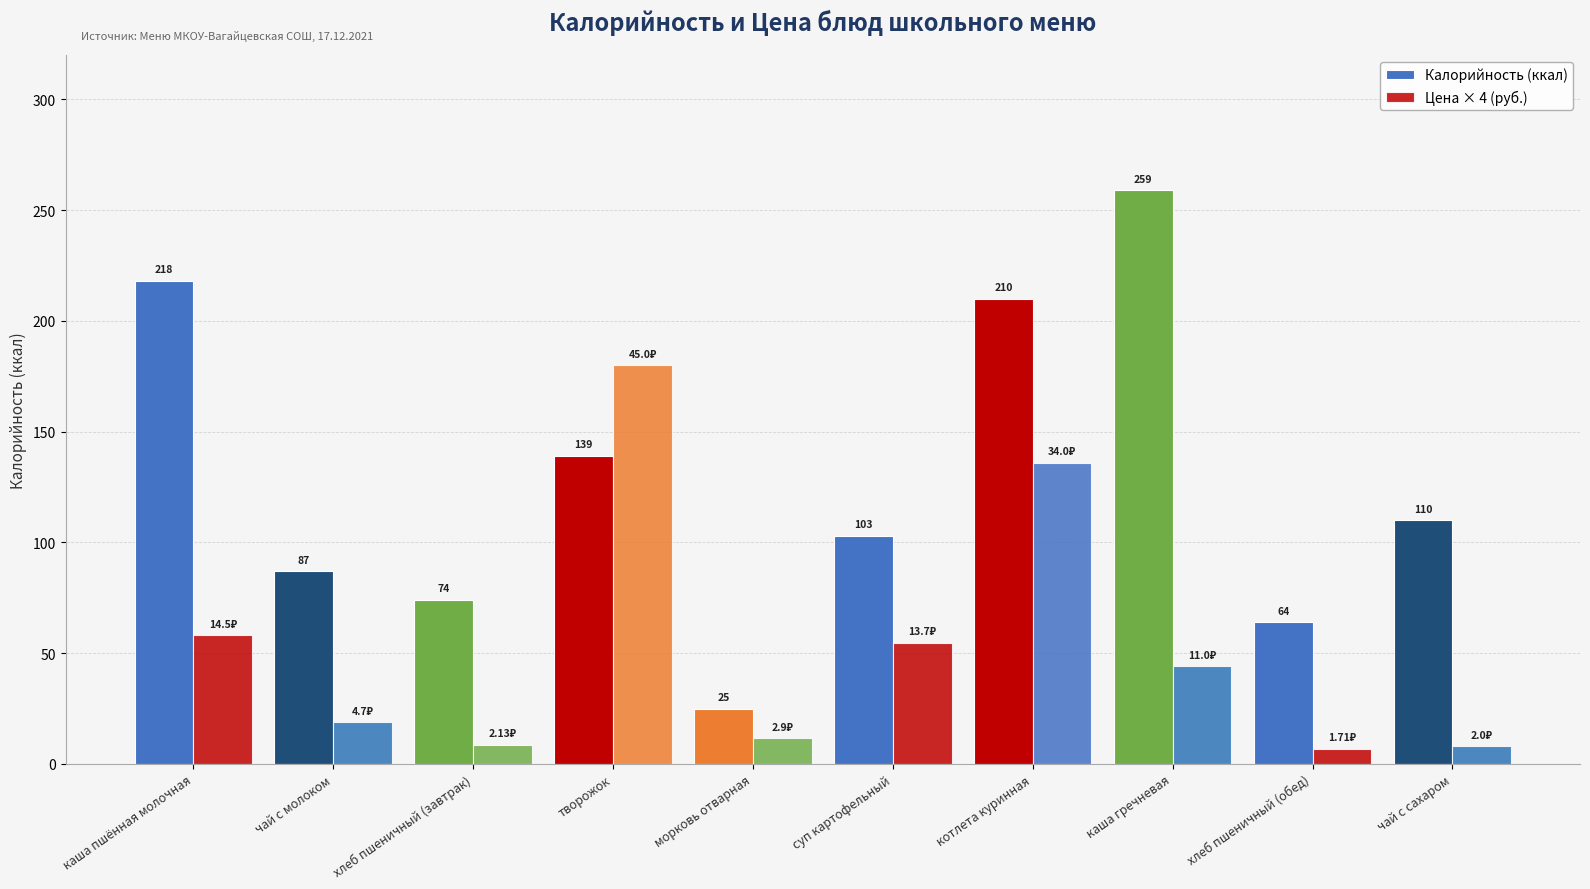

At how many categories does at least one series exceed 81?

7